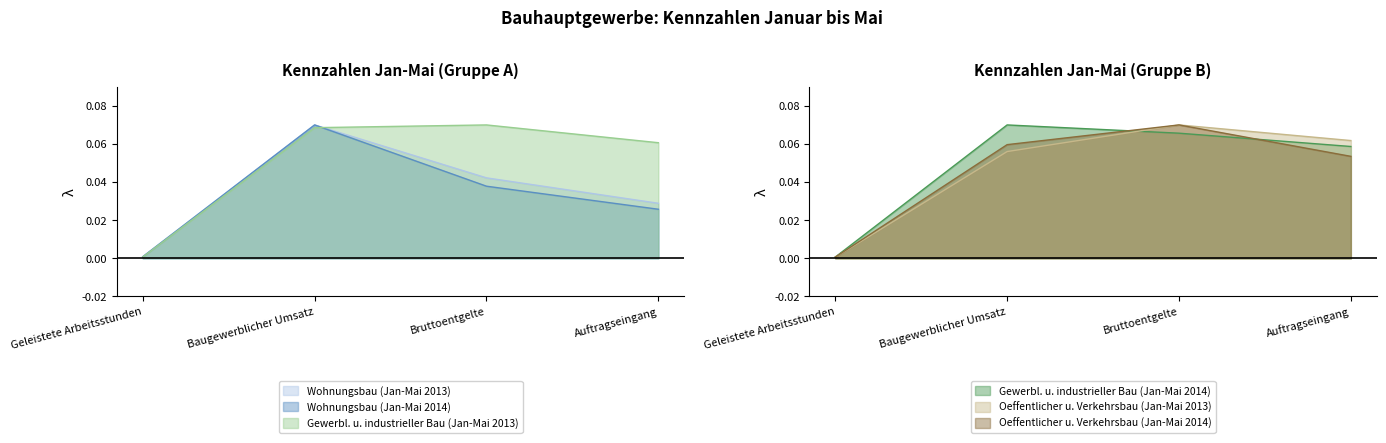

Which series changed the most between Baugewerblicher Umsatz and Bruttoentgelte?

Wohnungsbau (Jan-Mai 2014)